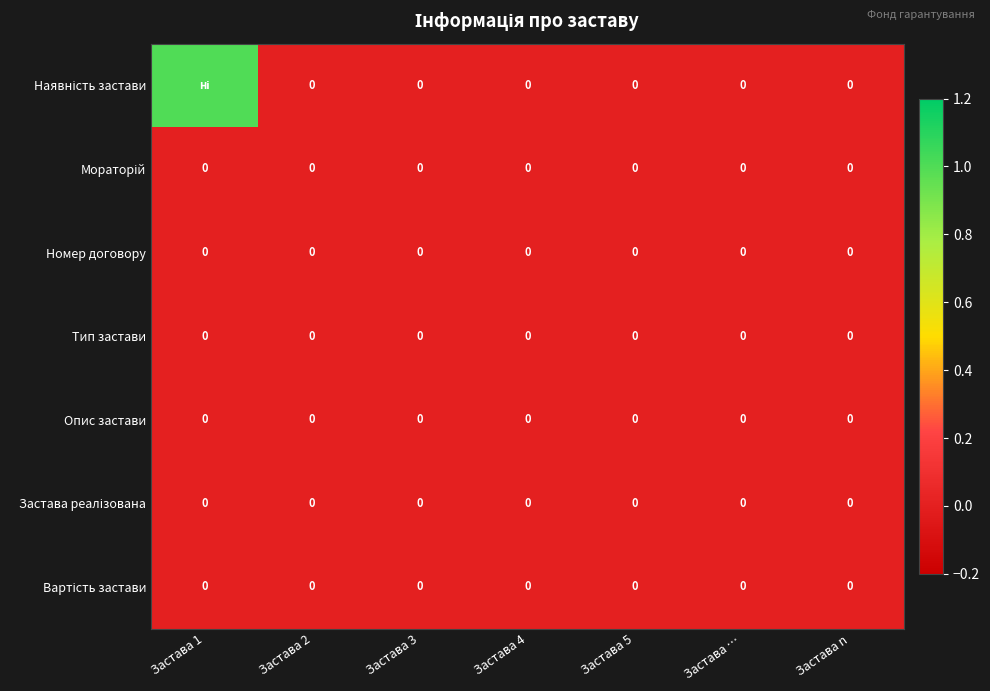

At Застава 2, list the series in order from smallest to largest.

Наявність застави, Мораторій, Номер договору, Тип застави, Опис застави, Застава реалізована, Вартість застави